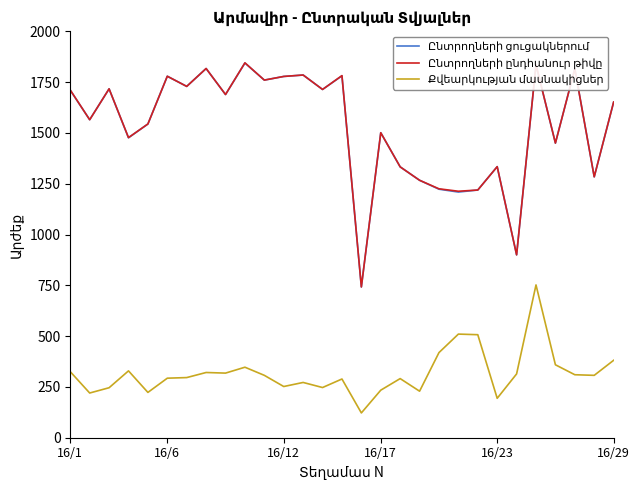

What is the greatest value displayed?

1845